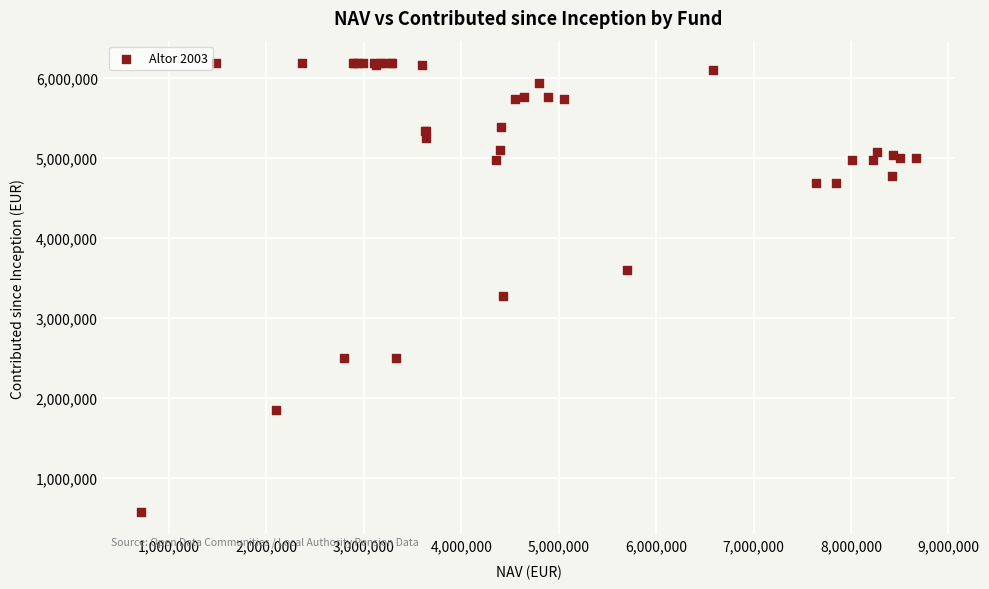

What Y value in the scatter plot is closest to 3381126?

3280327